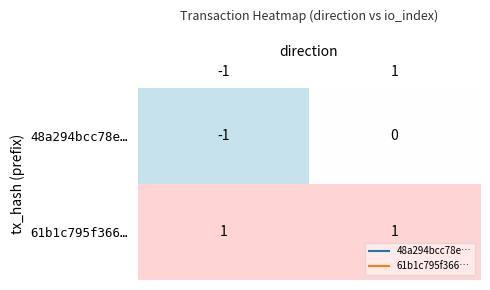

How many series are shown in this chart?

2